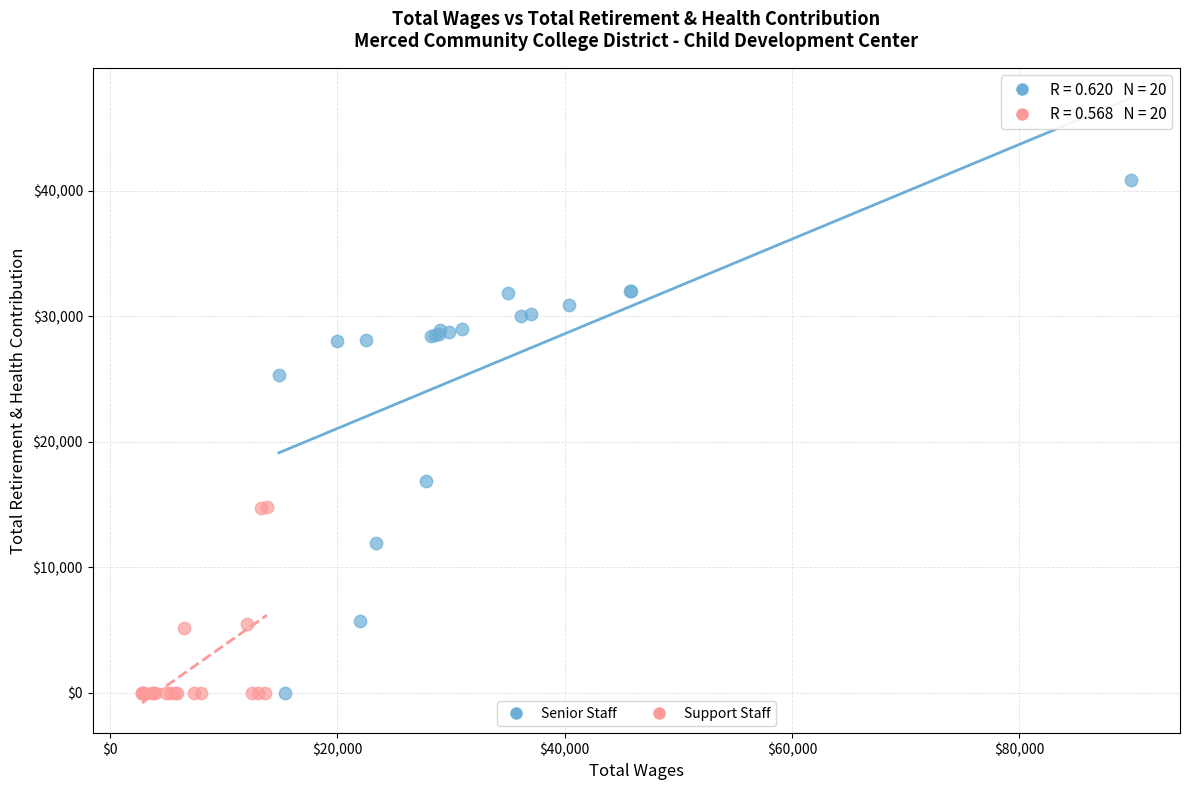

What are all the series names shown in the legend?

Senior Staff, Support Staff